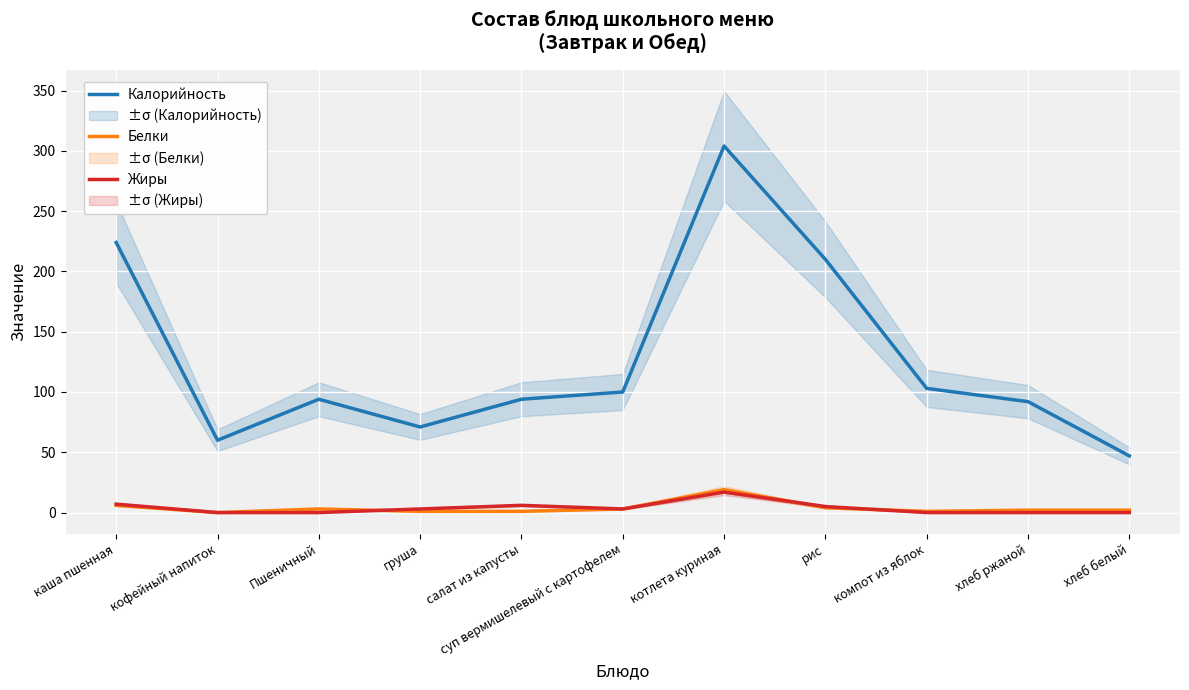

Where is the first local maximum for Жиры?

салат из капусты